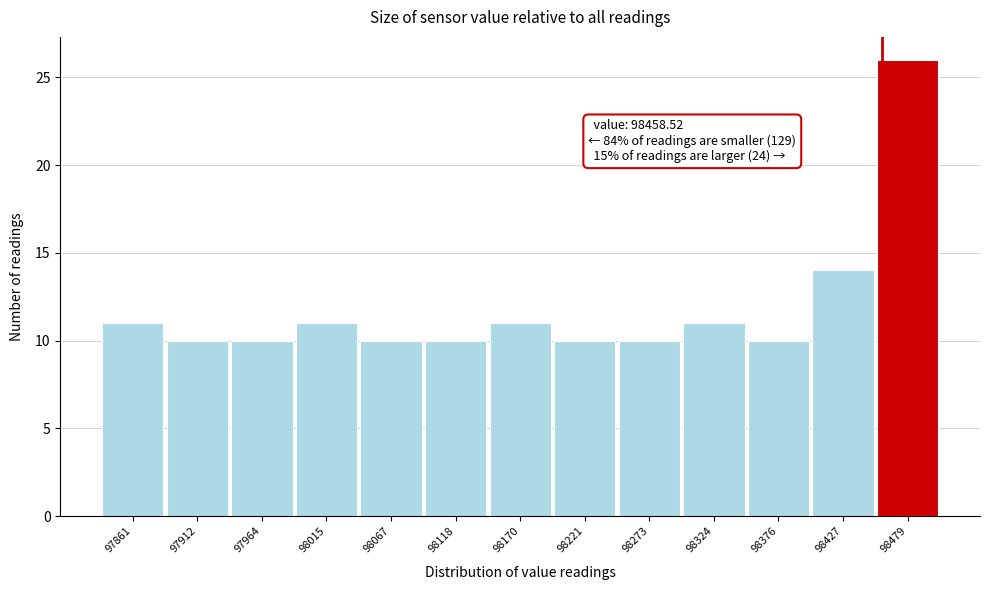

Over which range of the x-axis is the bar tallest?

98450 to 98500